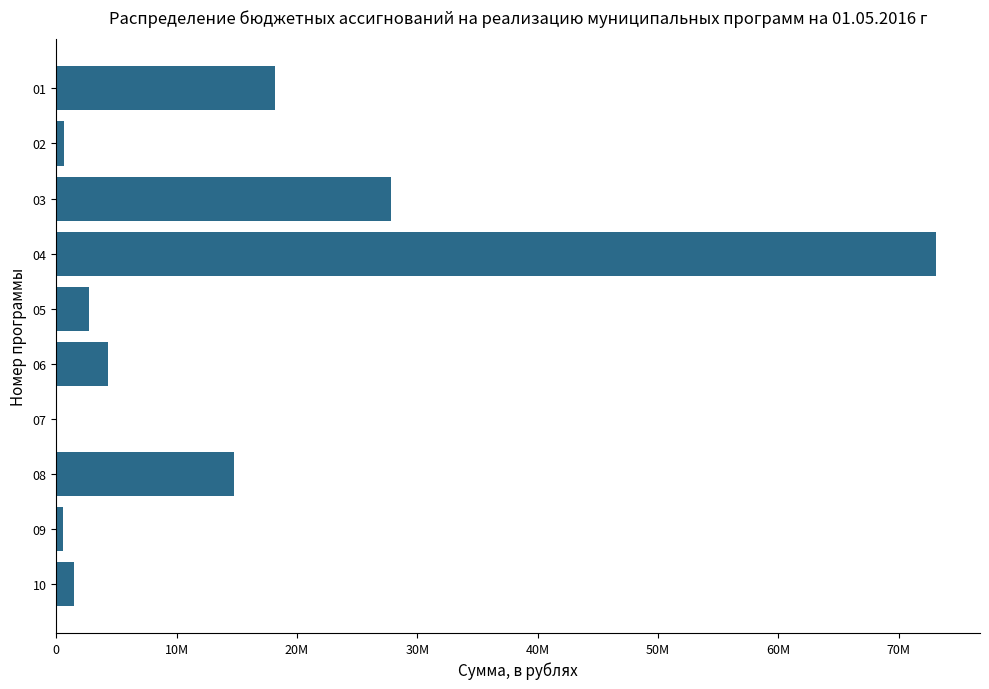

Does the chart contain stacked bars?

No